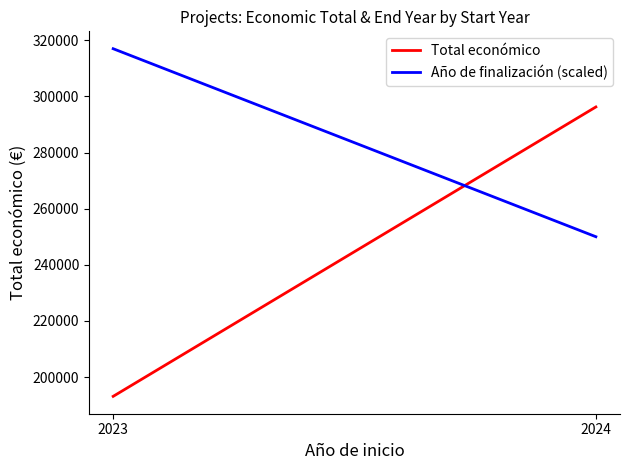

Is it true that Total económico equals 193118.3 at 2023?

True